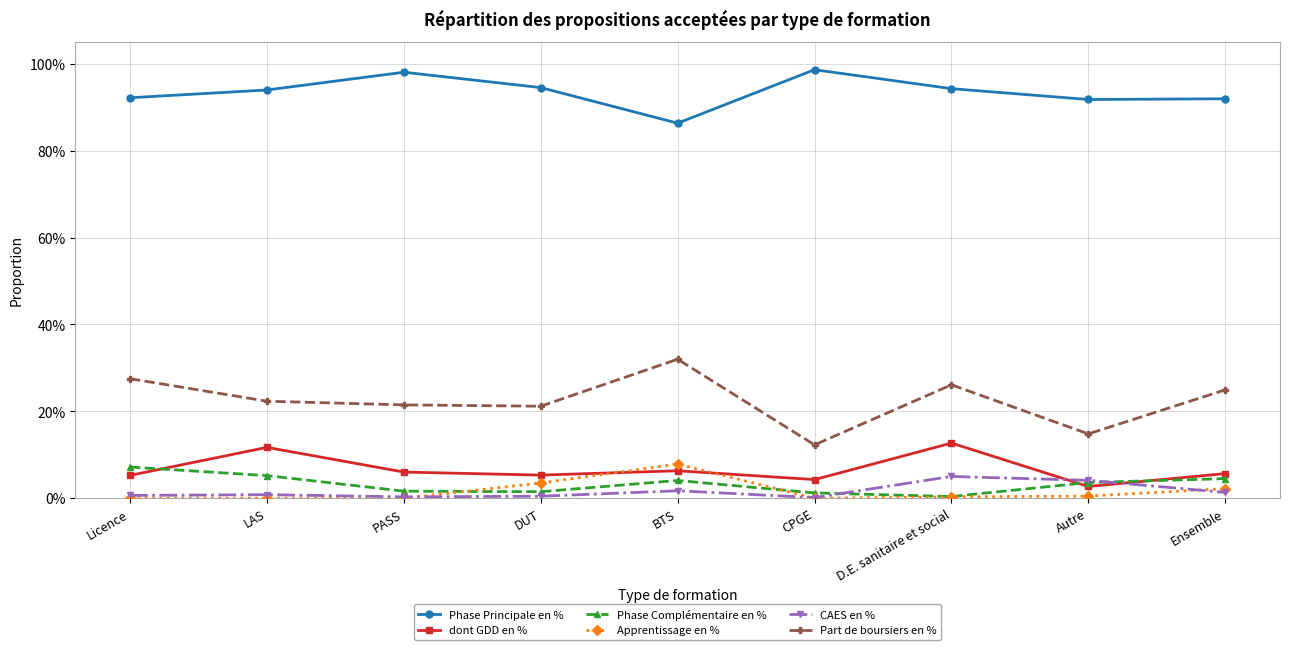

In dont GDD en %, how many points are lower than both neighbors (excluding endpoints)?

3